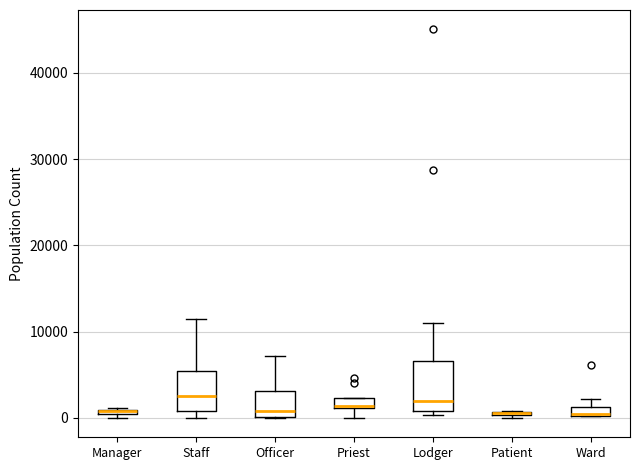

Which box is the tallest, from its lower edge to its upper edge?

Lodger